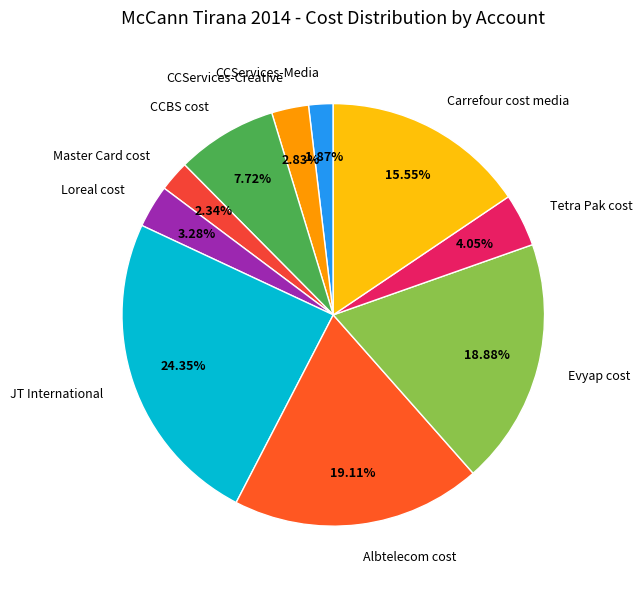

What percentage is NOT represented by CCServices-Media?

98.1%